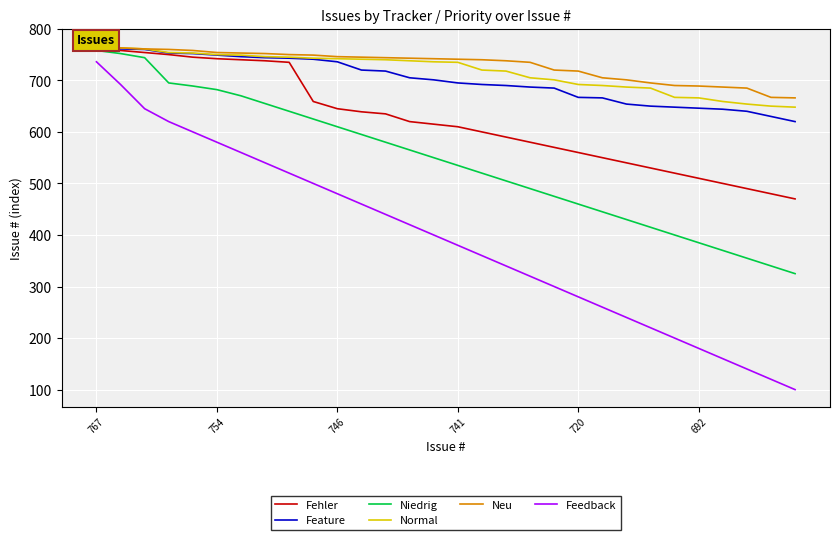

Which category has the highest value in the Feedback series?

767